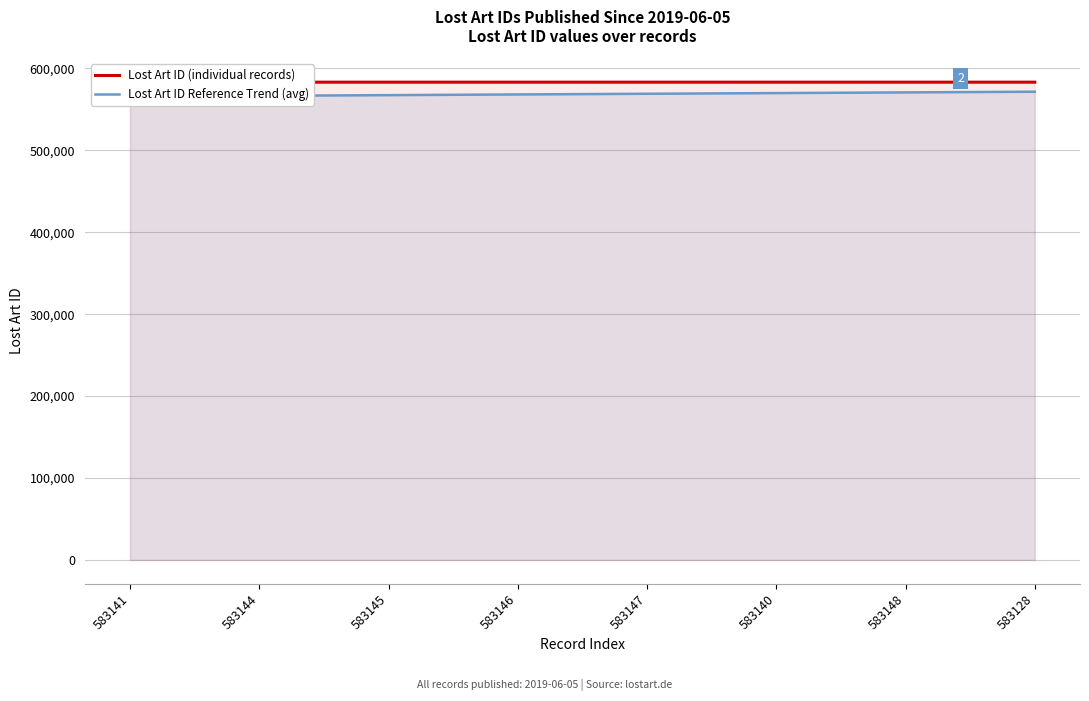

Reading left to right, what are all the values shown in this chart?

Lost Art ID (individual records): 583141.0	583144.0	583145.0	583146.0	583147.0	583140.0	583148.0	583128.0
Lost Art ID Reference Trend (avg): 565634.2	566470.0	567305.8	568141.7	568977.5	569813.4	570649.2	571485.0